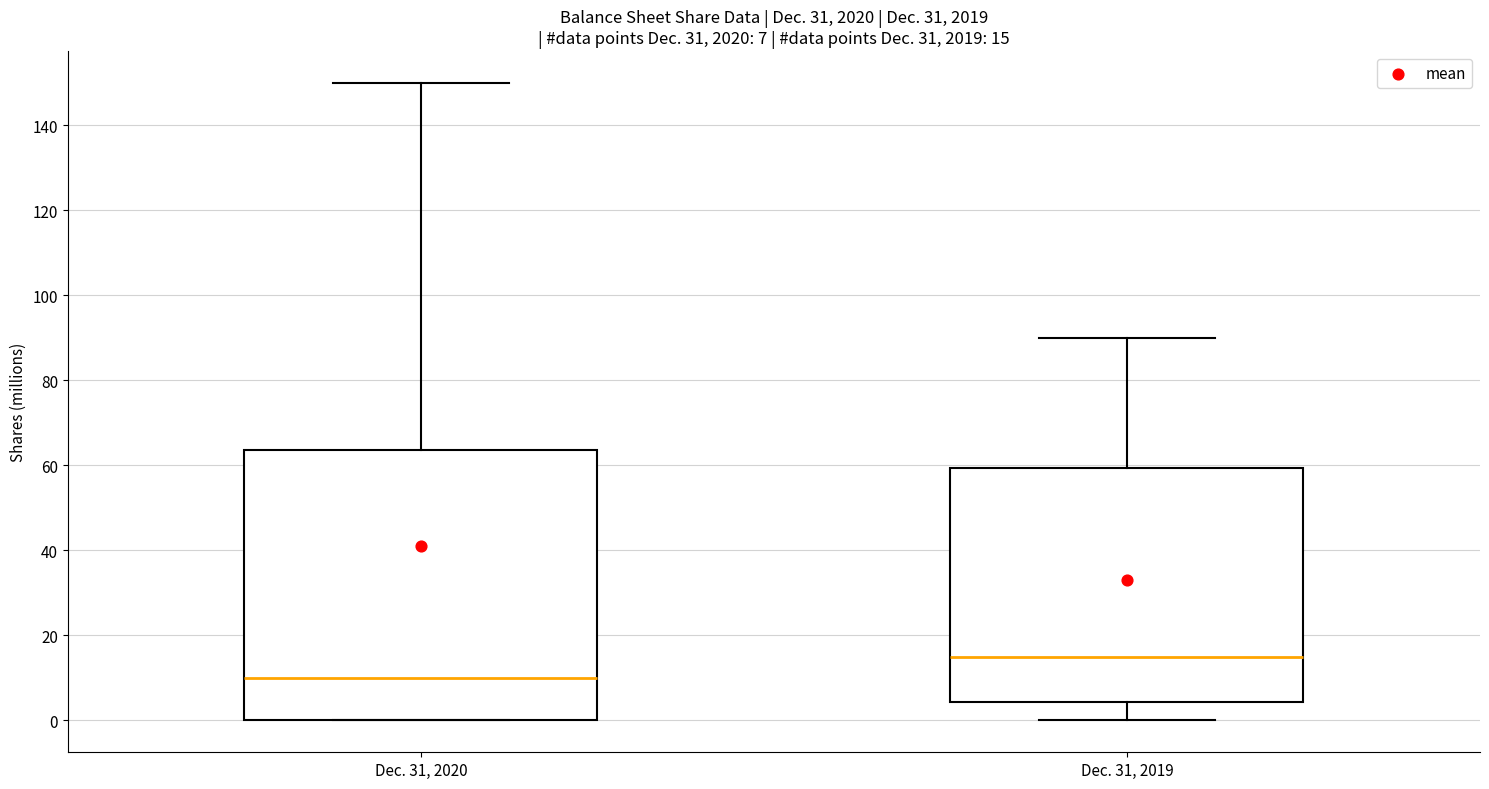

Which box's median line is the lowest?

Dec. 31, 2020